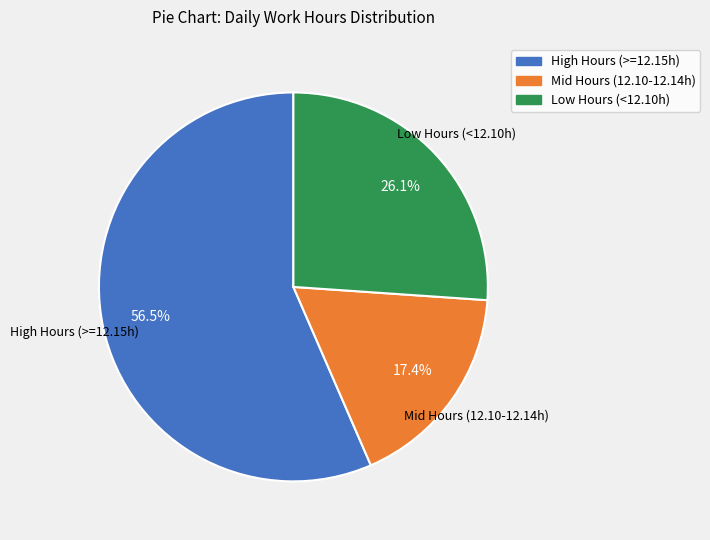

How many segments does this pie chart have?

3